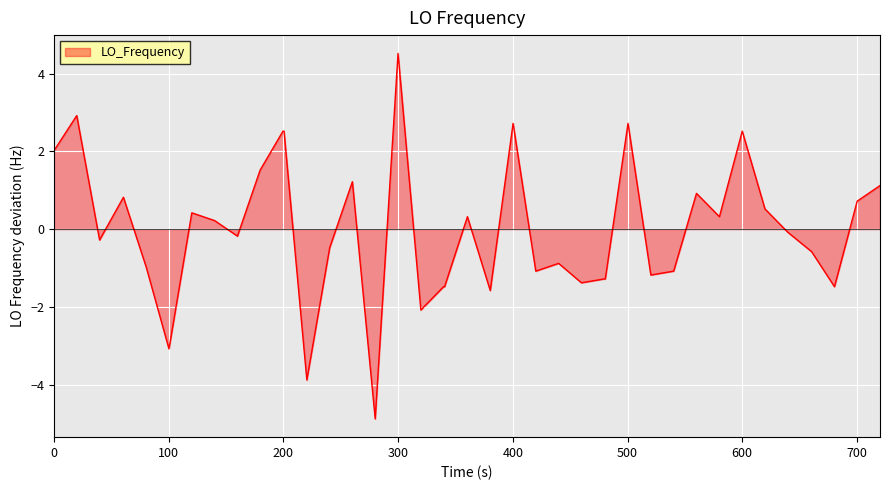

What is the difference between the maximum and minimum values?

9.4